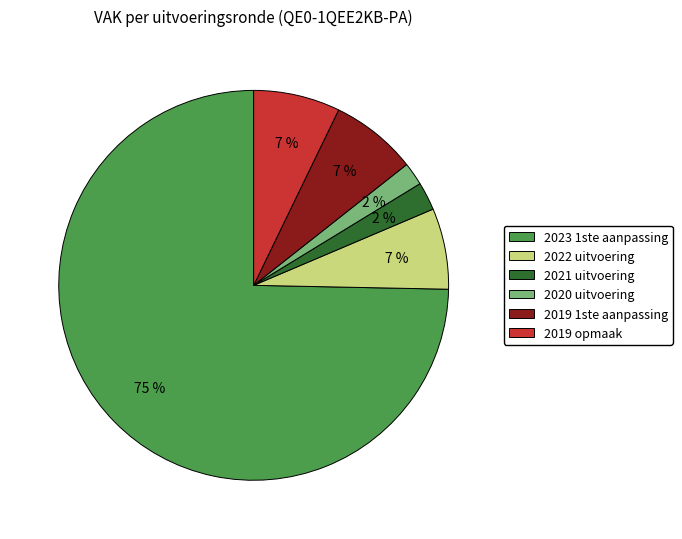

Combined, do 2019 opmaak and 2020 uitvoering account for over 50%?

No